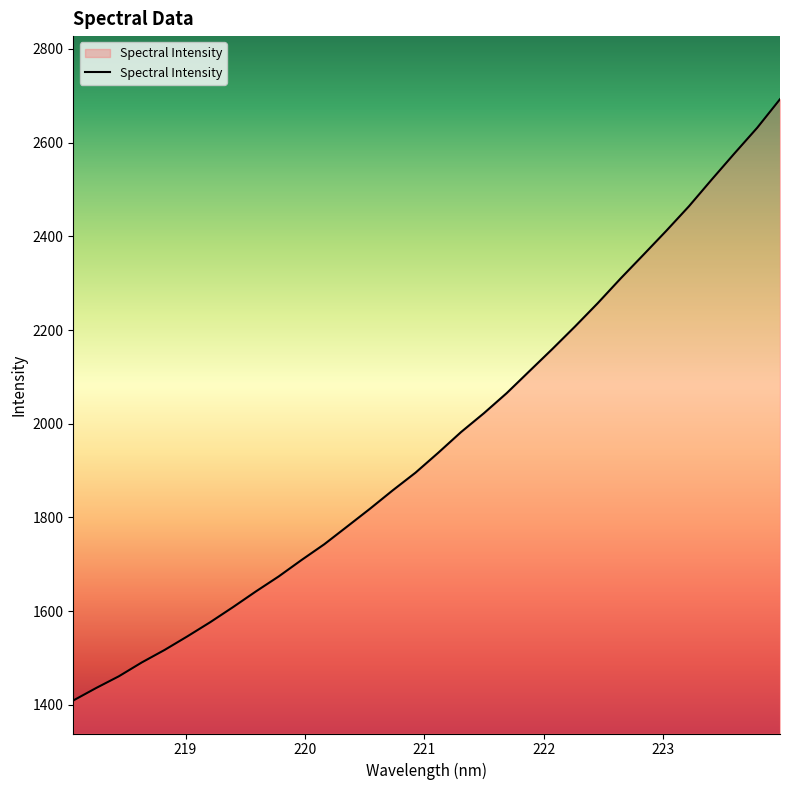

What is the minimum value shown in the chart?

1409.2